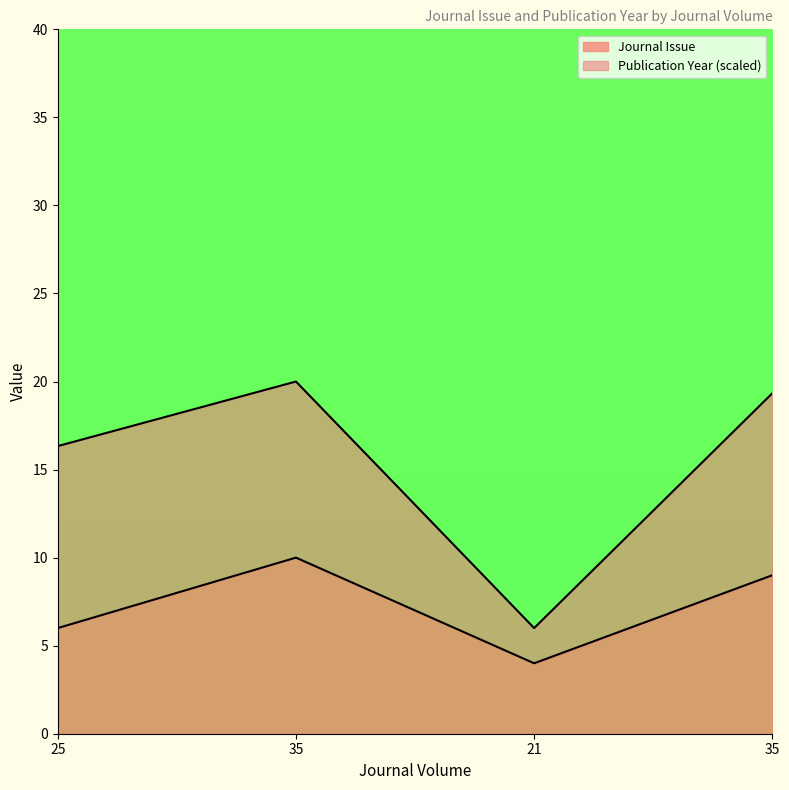

What are all the series names shown in the legend?

Journal Issue, Publication Year (scaled)